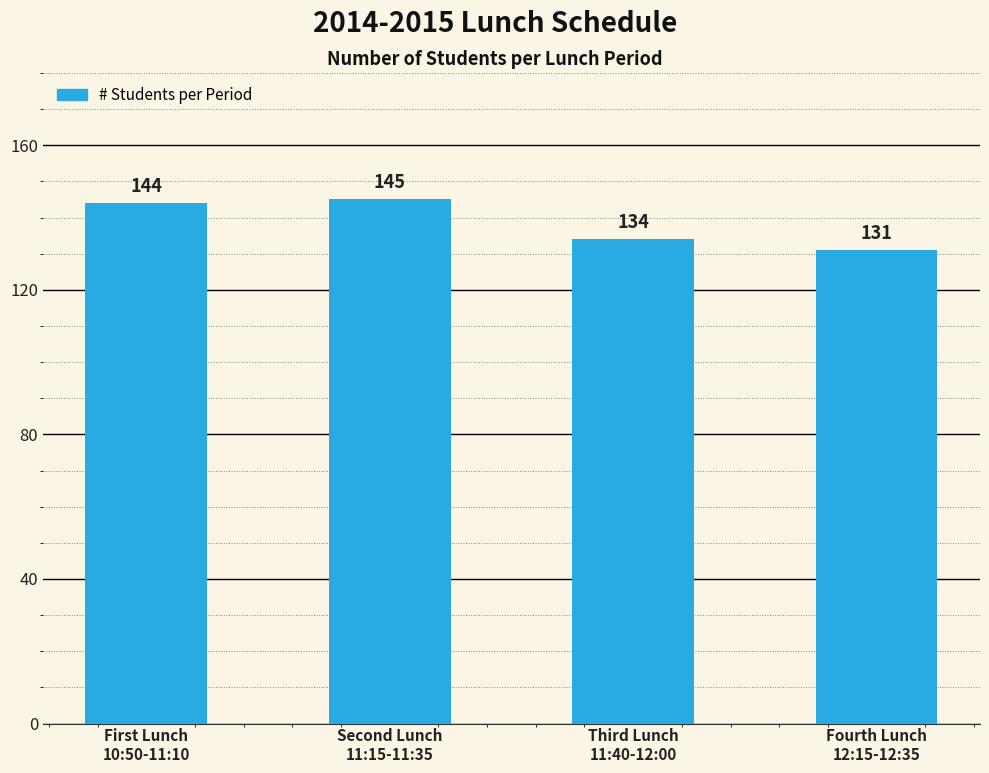

How many values are below 144?

2